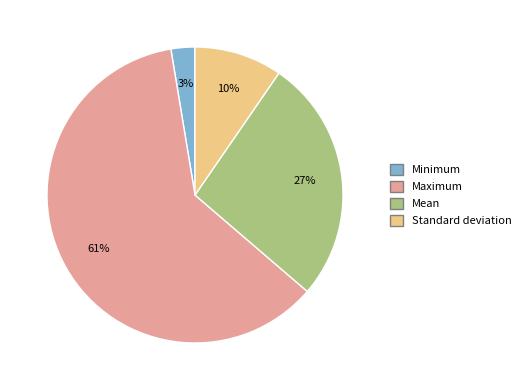

What percentage is the Minimum slice, to the nearest percent?

3%